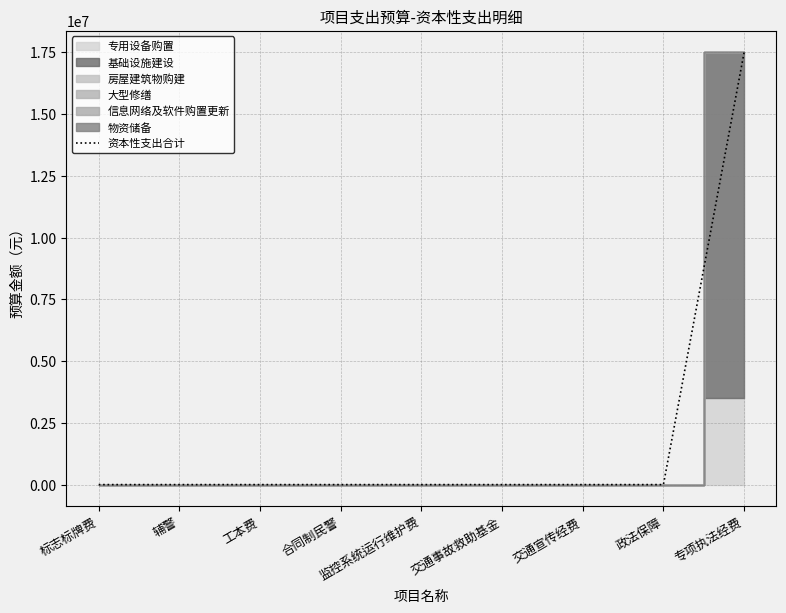

The chart shows a value of -8186138 at 监控系统运行维护费. True or false?

False